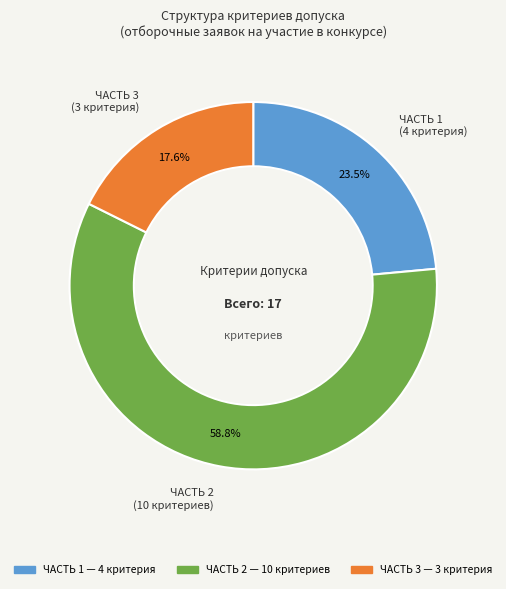

True or false: ЧАСТЬ 3 accounts for 35% of the total.

False